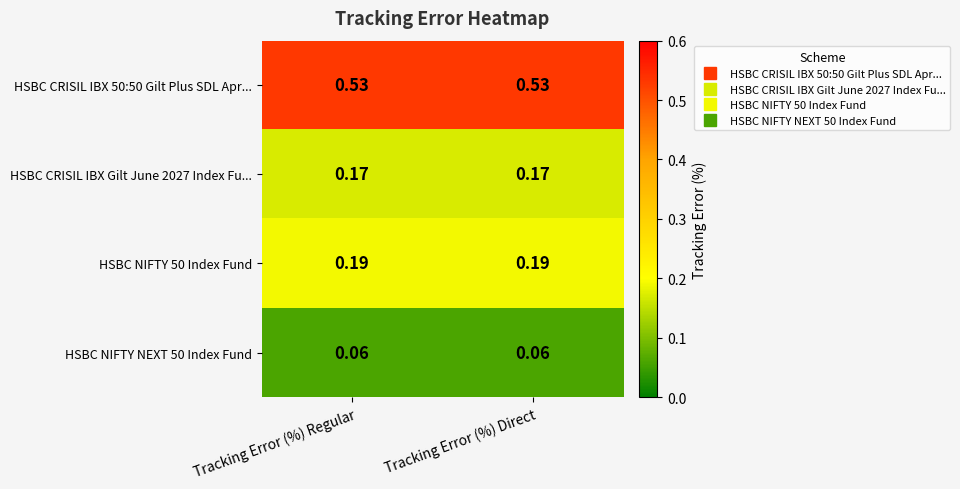

At Tracking Error (%) Direct, list the series in order from smallest to largest.

HSBC NIFTY NEXT 50 Index Fund, HSBC CRISIL IBX Gilt June 2027 Index Fu..., HSBC NIFTY 50 Index Fund, HSBC CRISIL IBX 50:50 Gilt Plus SDL Apr...